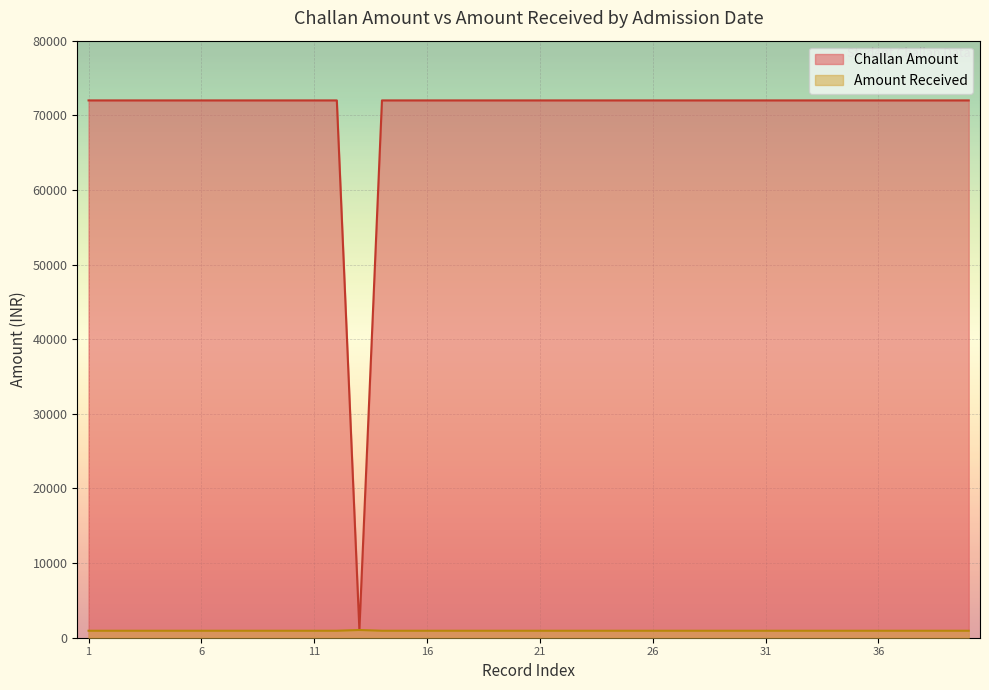

What is the average value of the Amount Received series?

938